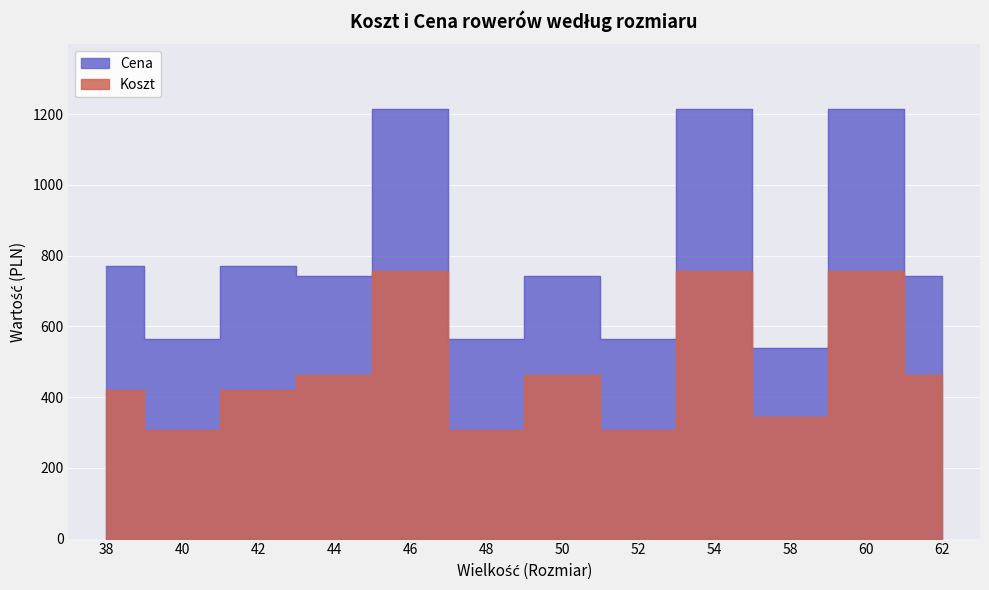

Rank the series by their maximum value, from lowest to highest.

Koszt, Cena